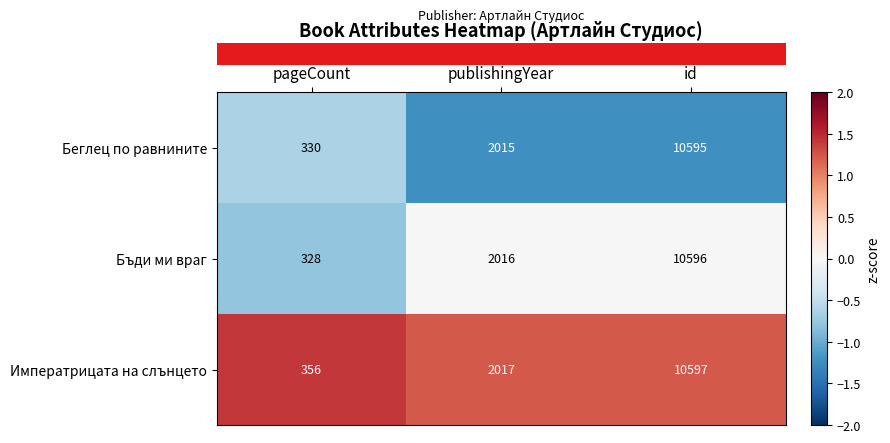

Reading left to right, what are all the values shown in this chart?

Беглец по равнините: 330	2015	10595
Бъди ми враг: 328	2016	10596
Императрицата на слънцето: 356	2017	10597